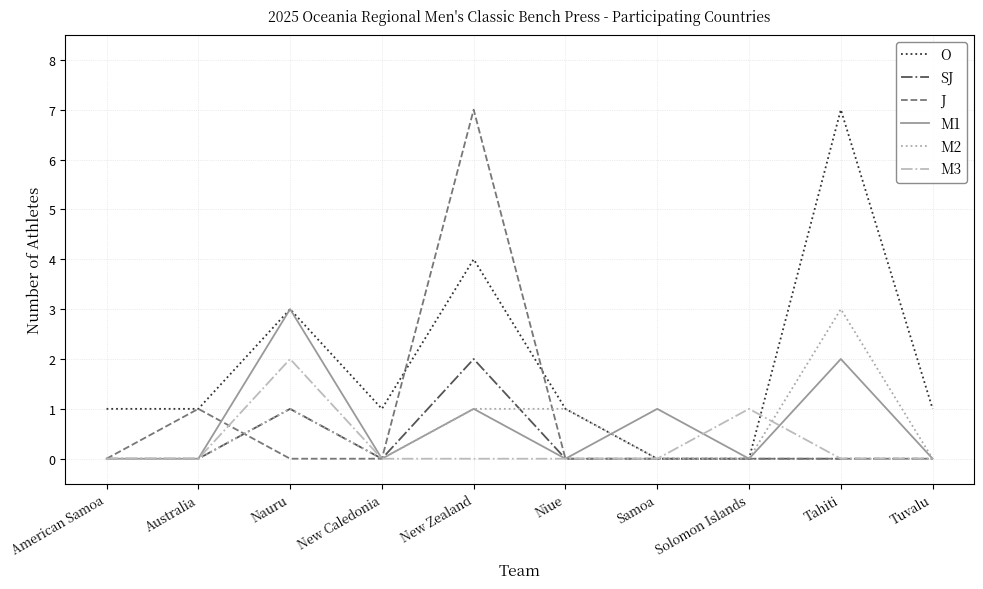

What position from the right is Nauru?

8